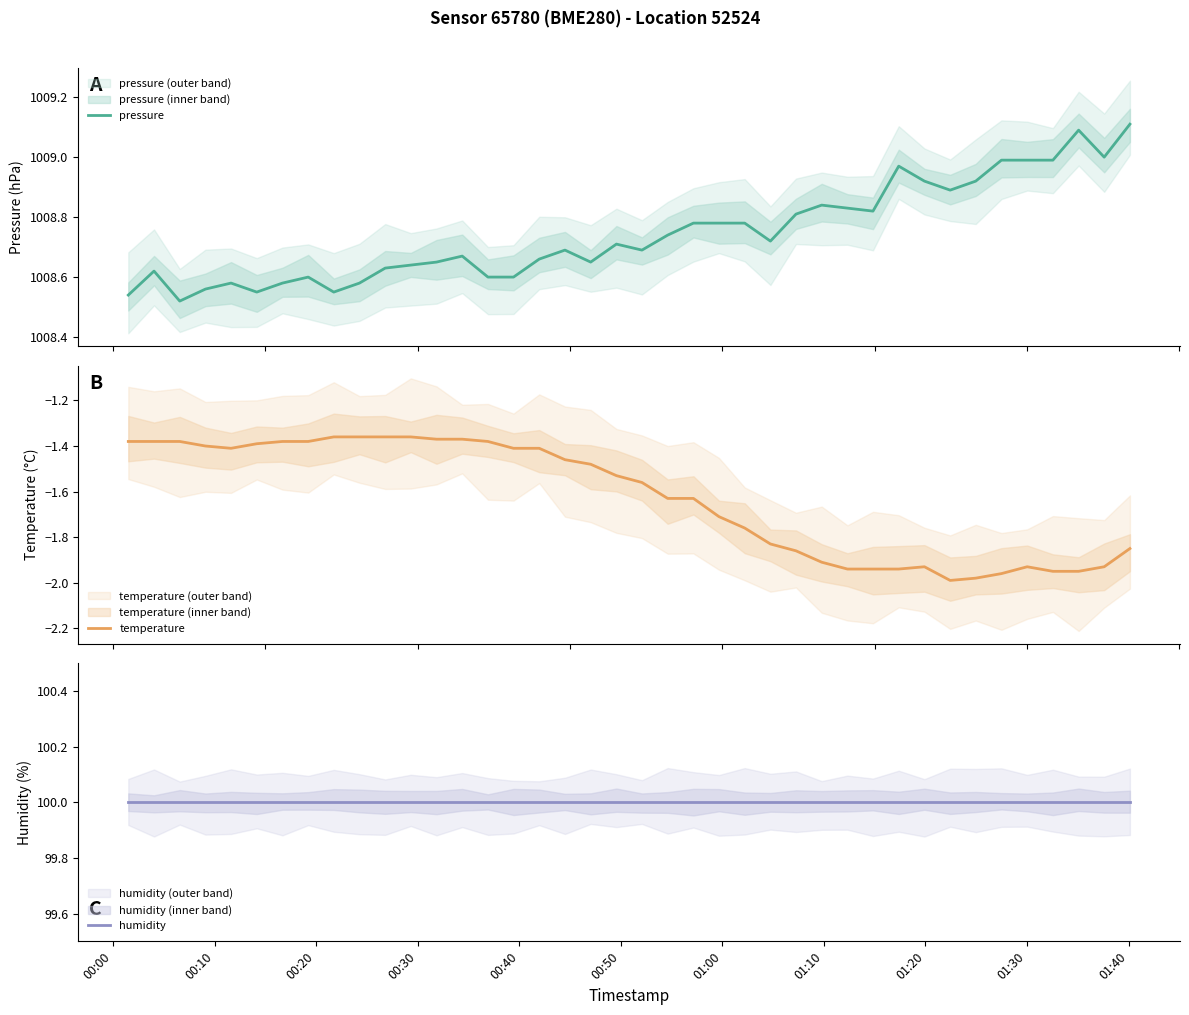

Which category has the lowest value across all series?

32